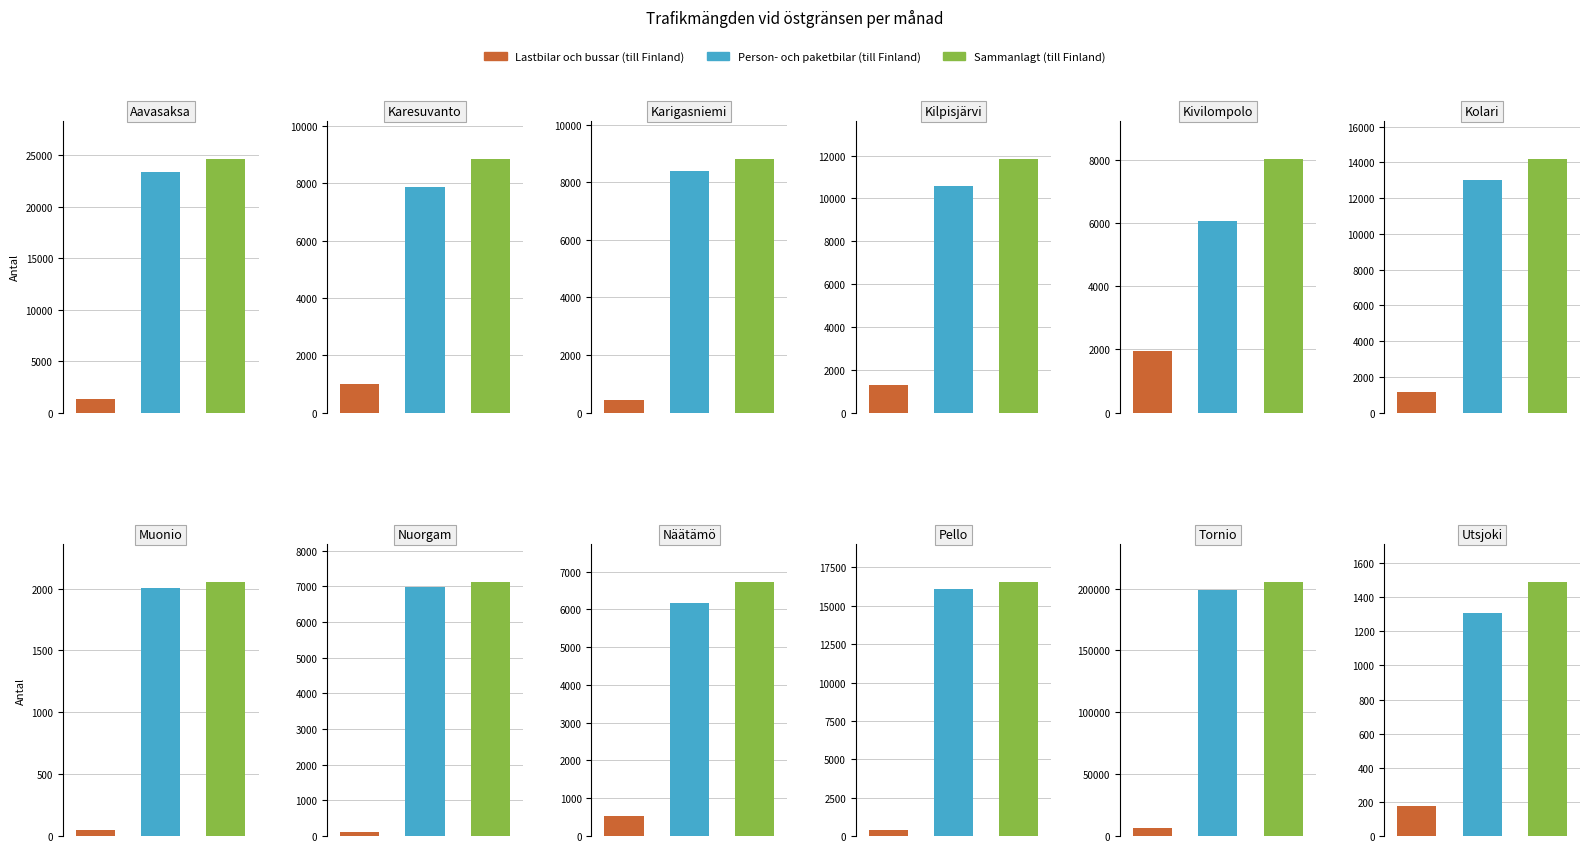

Is it true that Person- och paketbilar (till Finland) equals 10587 at Kilpisjärvi?

True